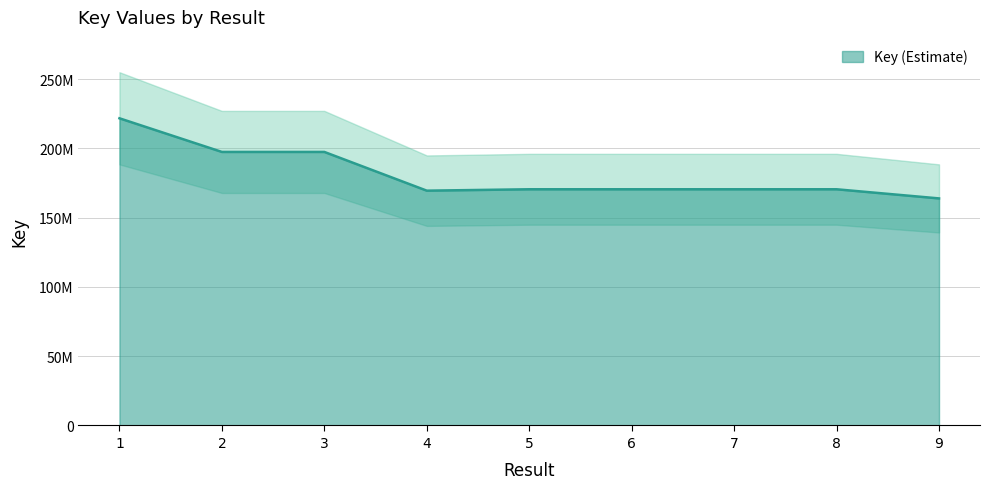

How many data points are less than 170539736?

4